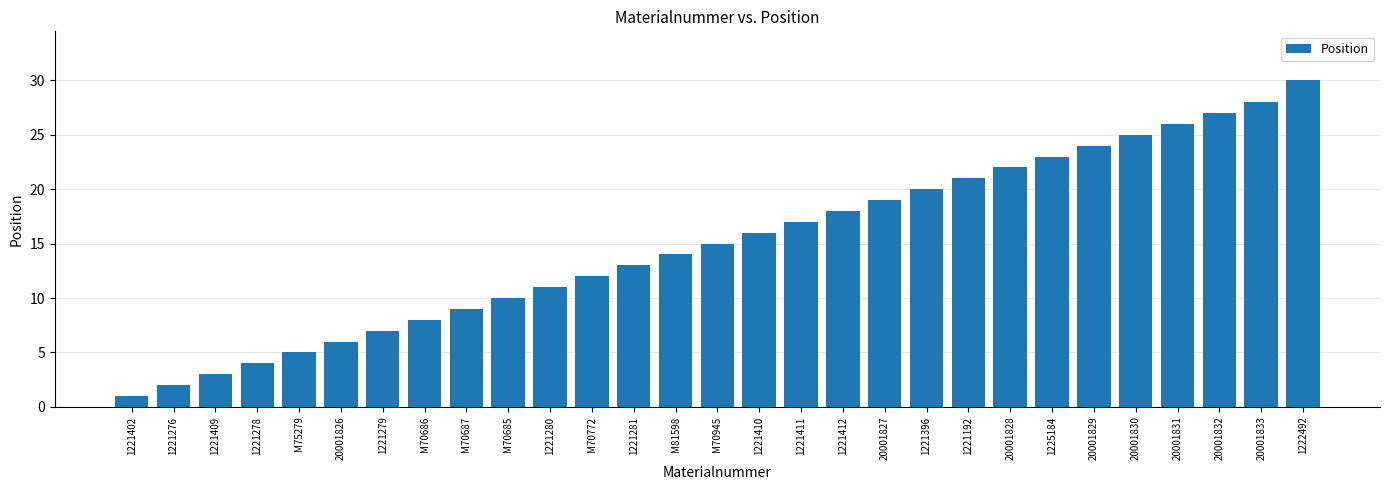

What is the value of the 26th bar from the left?

26